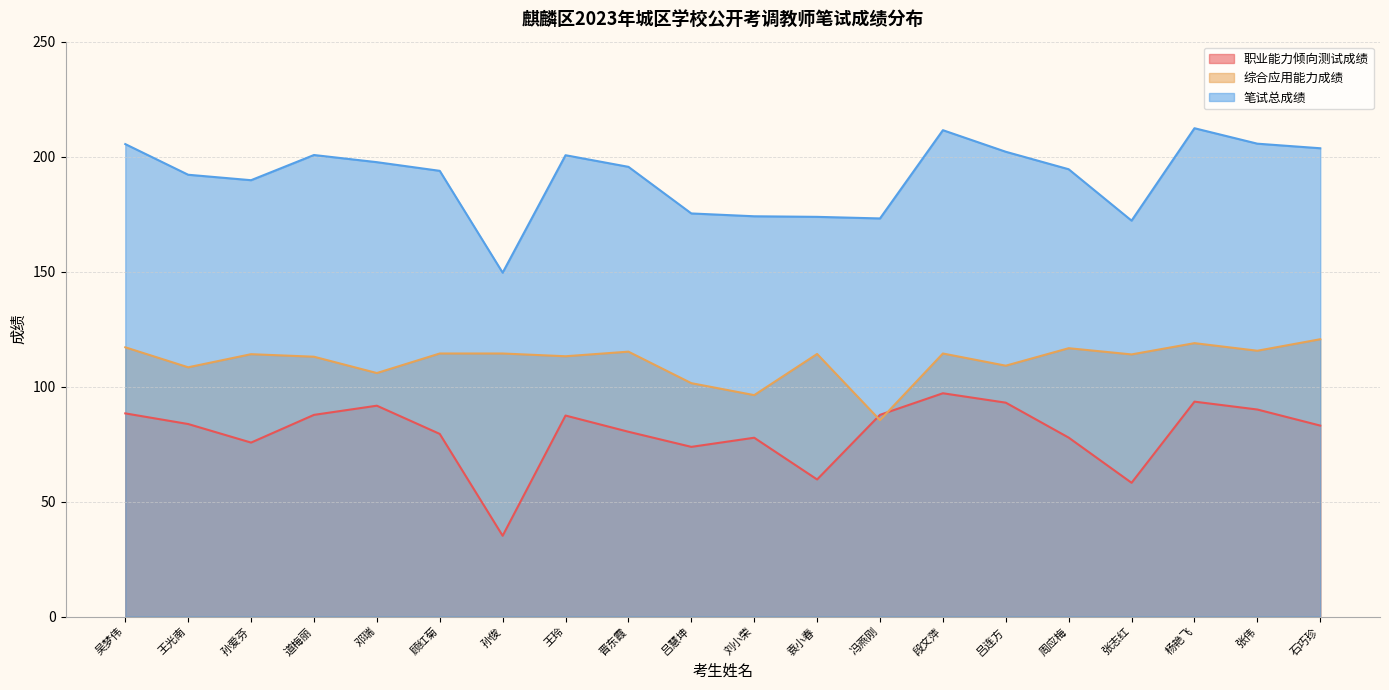

True or false: 职业能力倾向测试成绩 and 笔试总成绩 intersect in this chart.

False